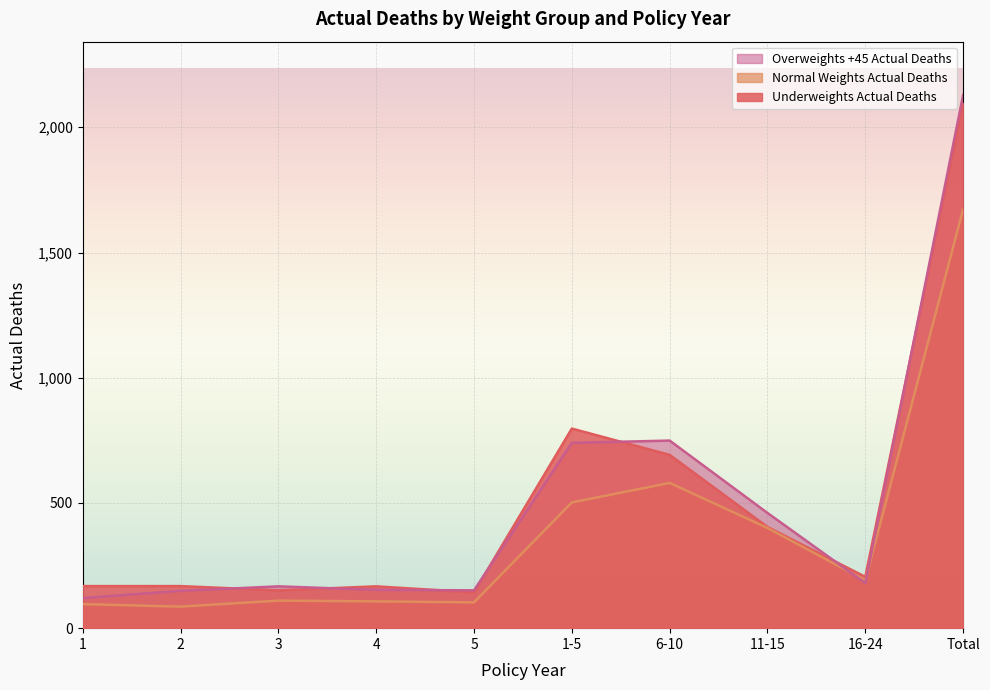

What are all the series names shown in the legend?

Overweights +45 Actual Deaths, Normal Weights Actual Deaths, Underweights Actual Deaths